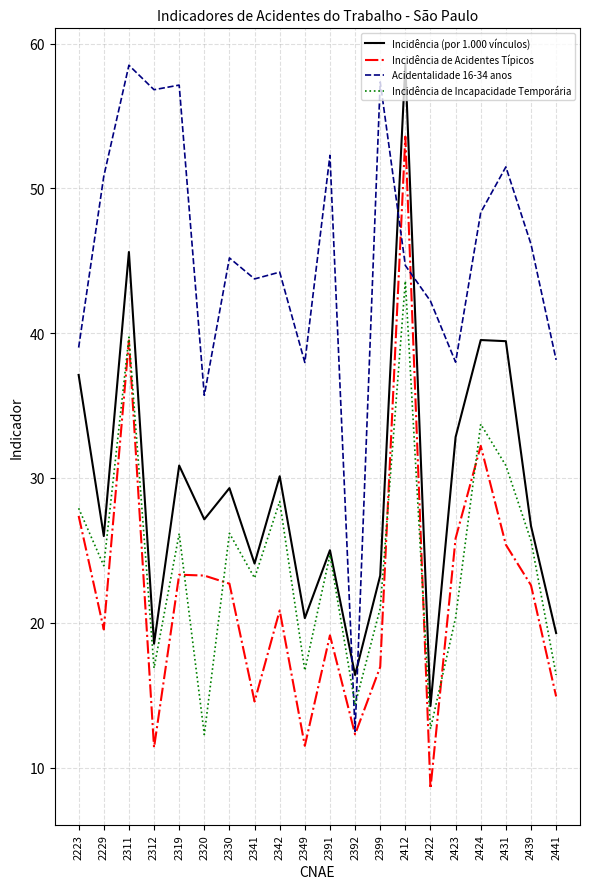

Is the value of Incidência de Incapacidade Temporária at 2229 greater than the value of Incidência (por 1.000 vínculos) at 2229?

No